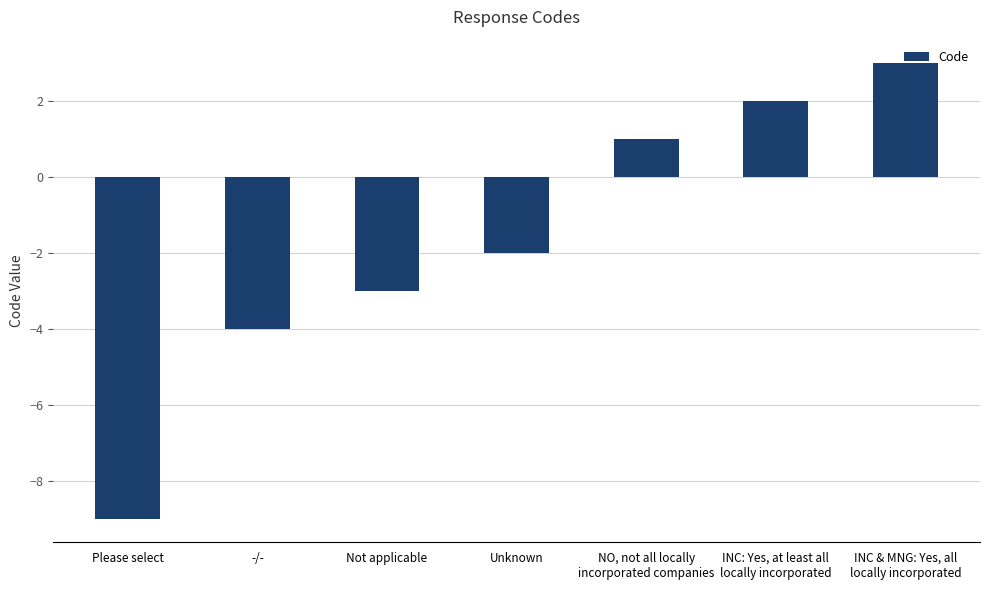

Reading left to right, transcribe all the data shown in this chart.

Please select=-9	-/-=-4	Not applicable=-3	Unknown=-2	NO, not all locally
incorporated companies=1	INC: Yes, at least all
locally incorporated=2	INC & MNG: Yes, all
locally incorporated=3